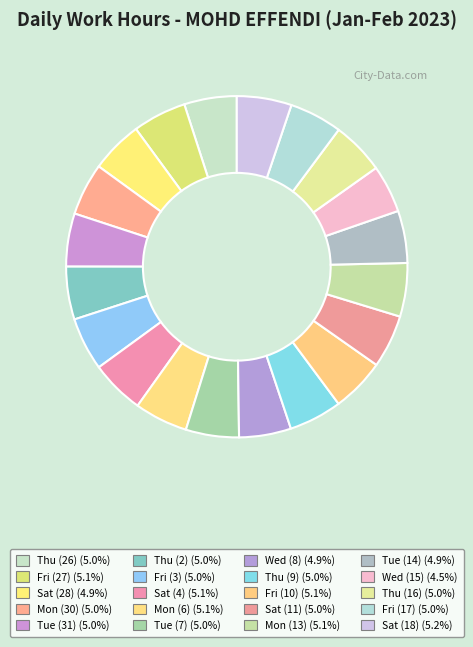

To the nearest percent, what is the average slice percentage?

5%